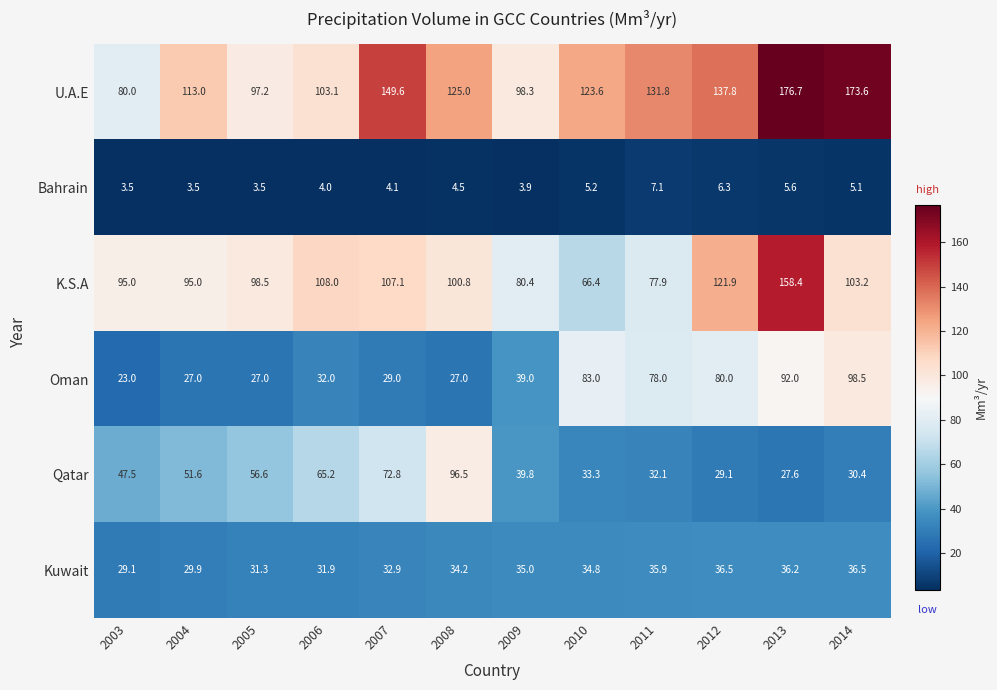

At which category is the sum across all series the highest?

2013